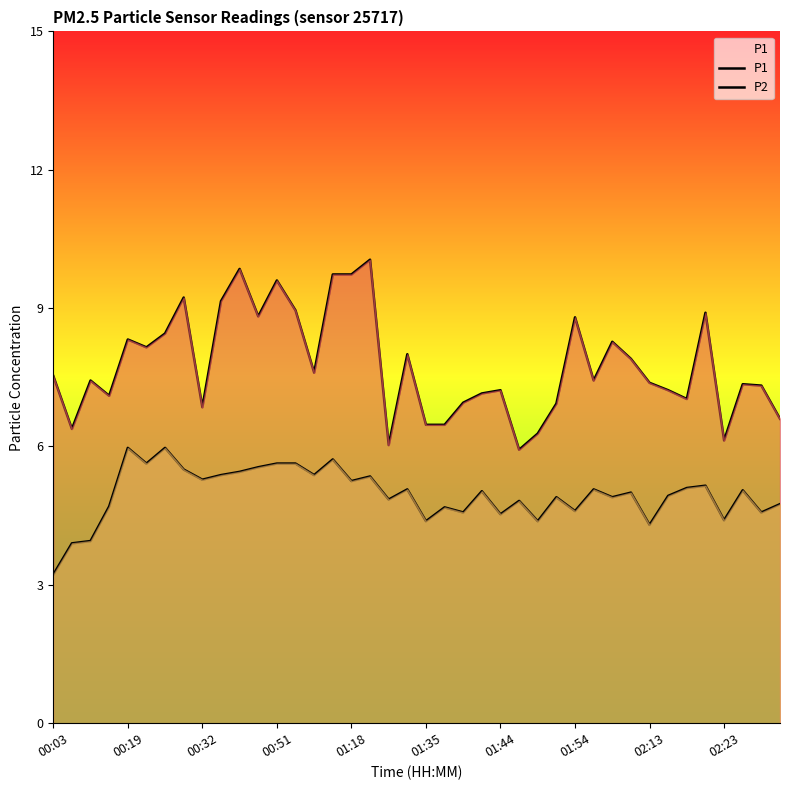

True or false: P1 has a value of 2.3 at 38.

False